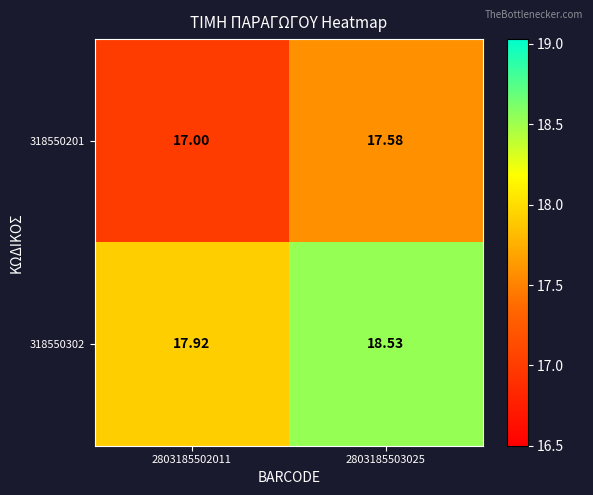

Is the value of 318550201 at 2803185503025 greater than the value of 318550302 at 2803185502011?

No